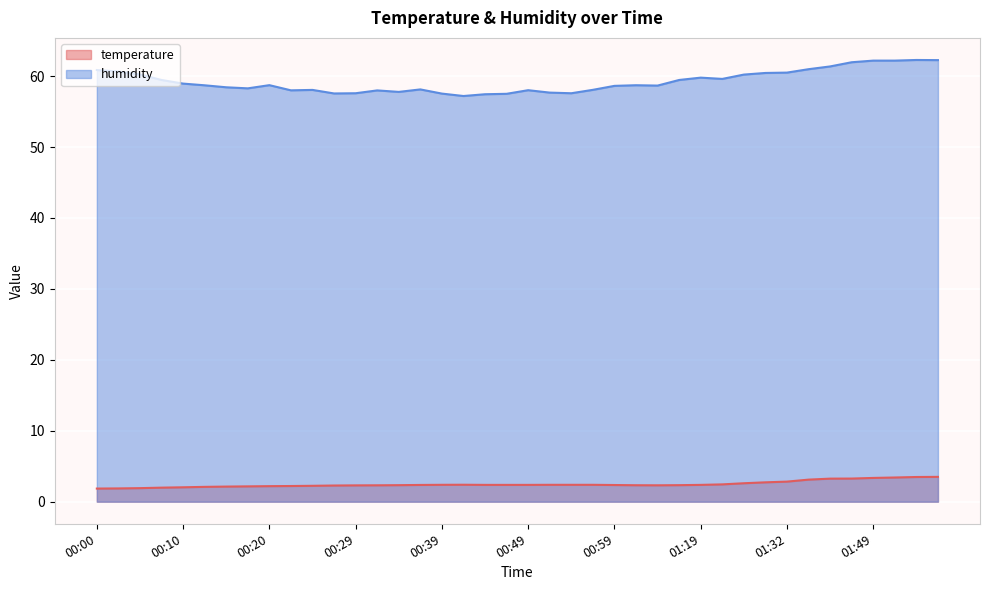

At which category does the chart reach its peak across all series?

01:55